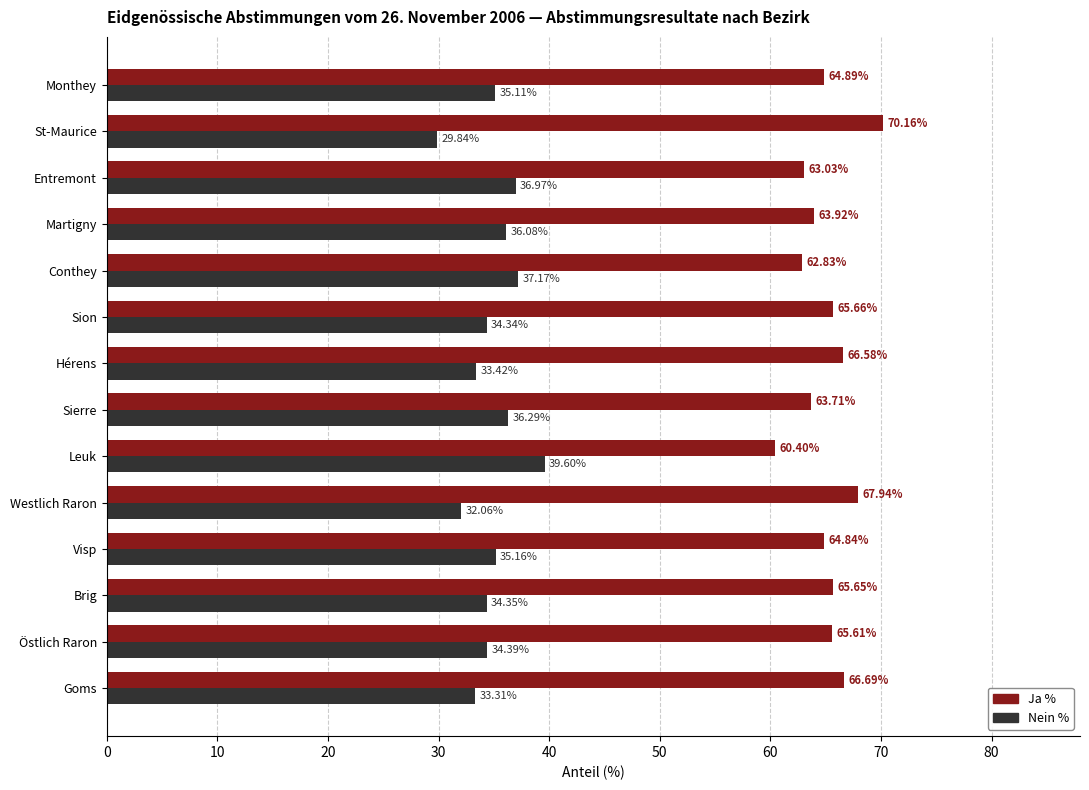

Which category has the lowest value across all series?

St-Maurice